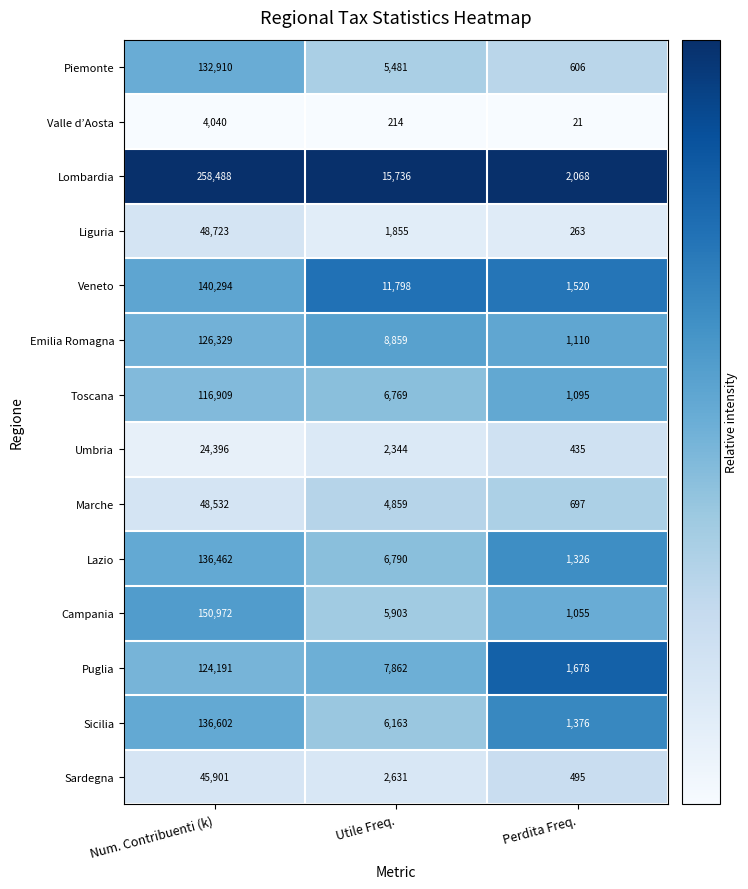

Which series has the widest spread of values?

Lombardia